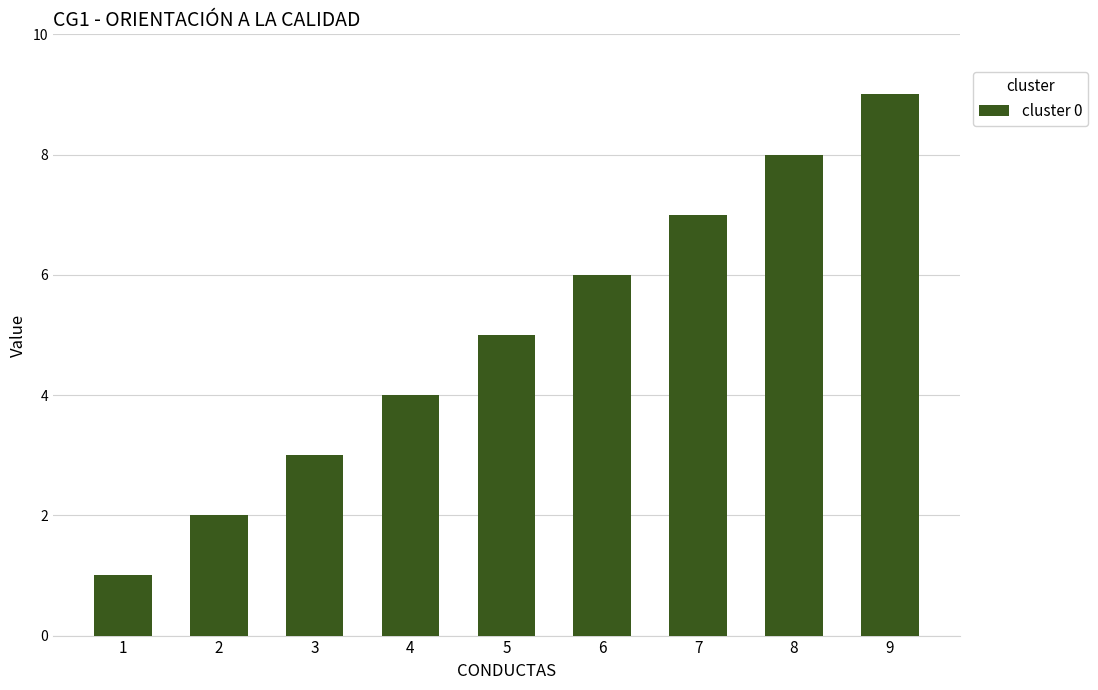

Reading right to left, list all the values displayed in this chart.

9=9	8=8	7=7	6=6	5=5	4=4	3=3	2=2	1=1